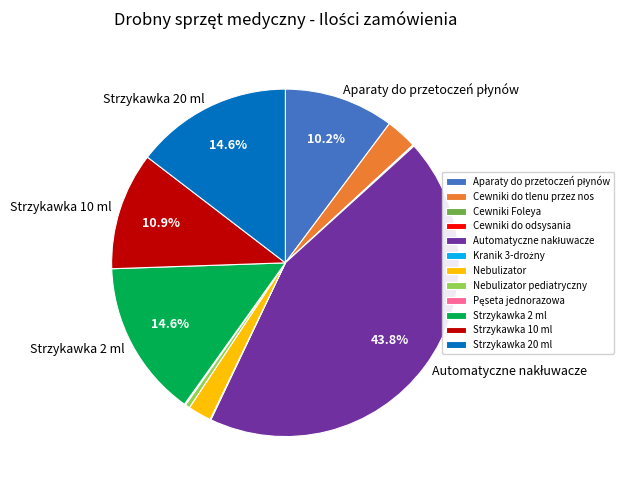

Does any single category account for the majority?

No